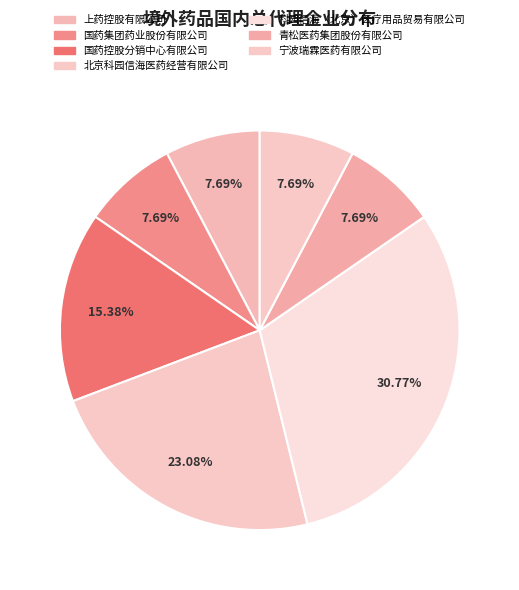

Is there a majority slice in this chart?

No